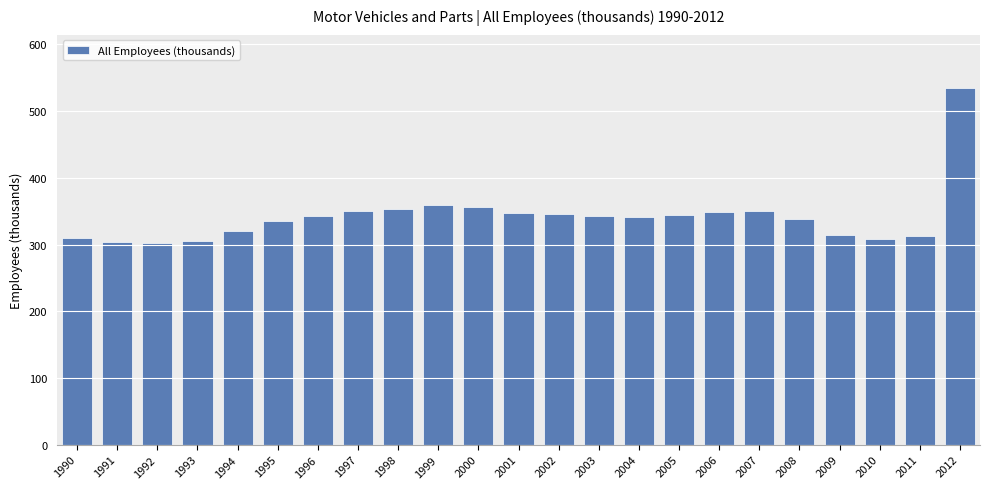

What value does the data have at 2010?

309.0